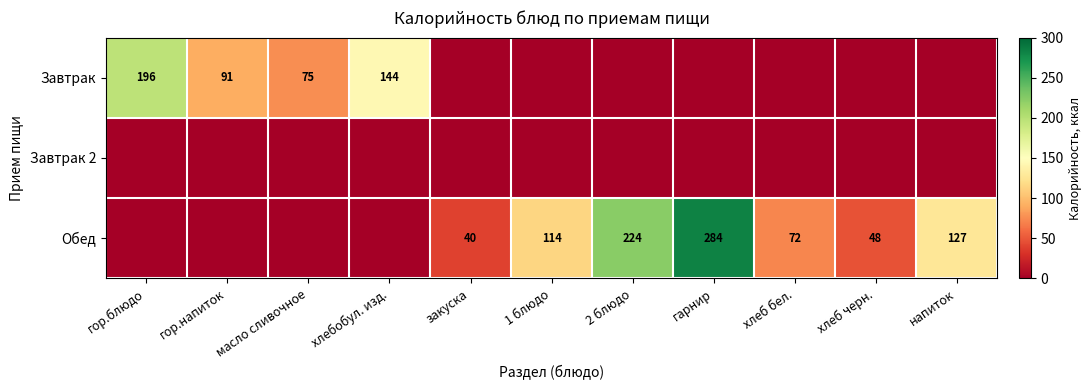

The Обед series shows 43 at хлеб бел.. True or false?

False